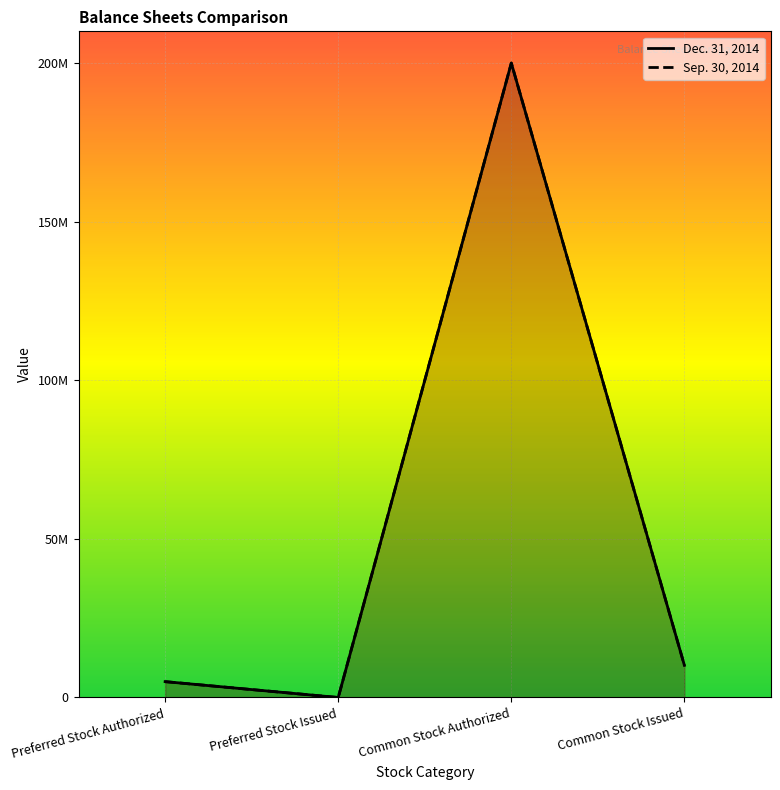

At which label is Dec. 31, 2014 closest to 100000000?

Common Stock Issued